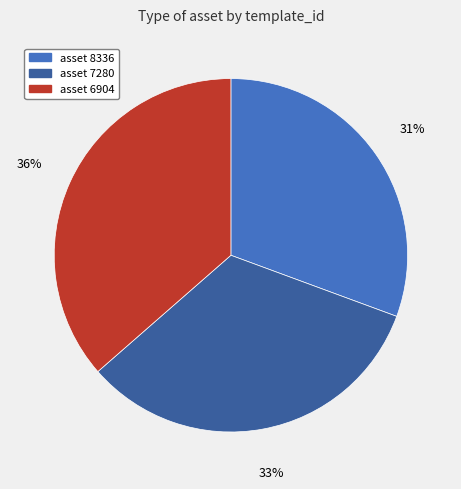

How many segments does this pie chart have?

3